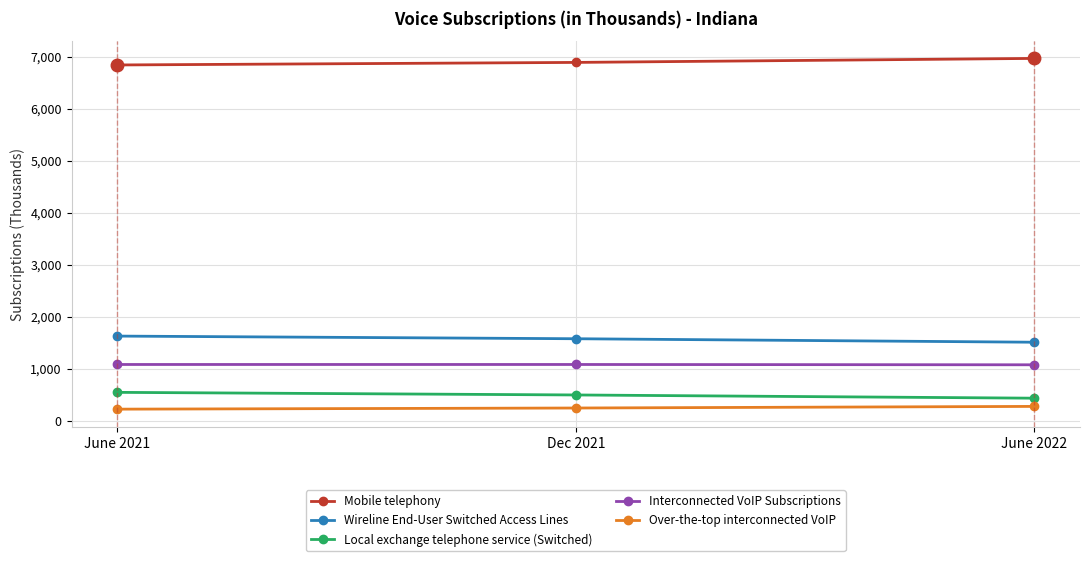

What is the difference between the maximum and second lowest values in the Mobile telephony series?

77